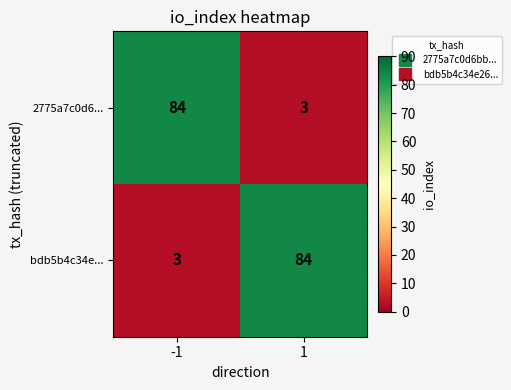

What is the maximum value for bdb5b4c34e...?

84